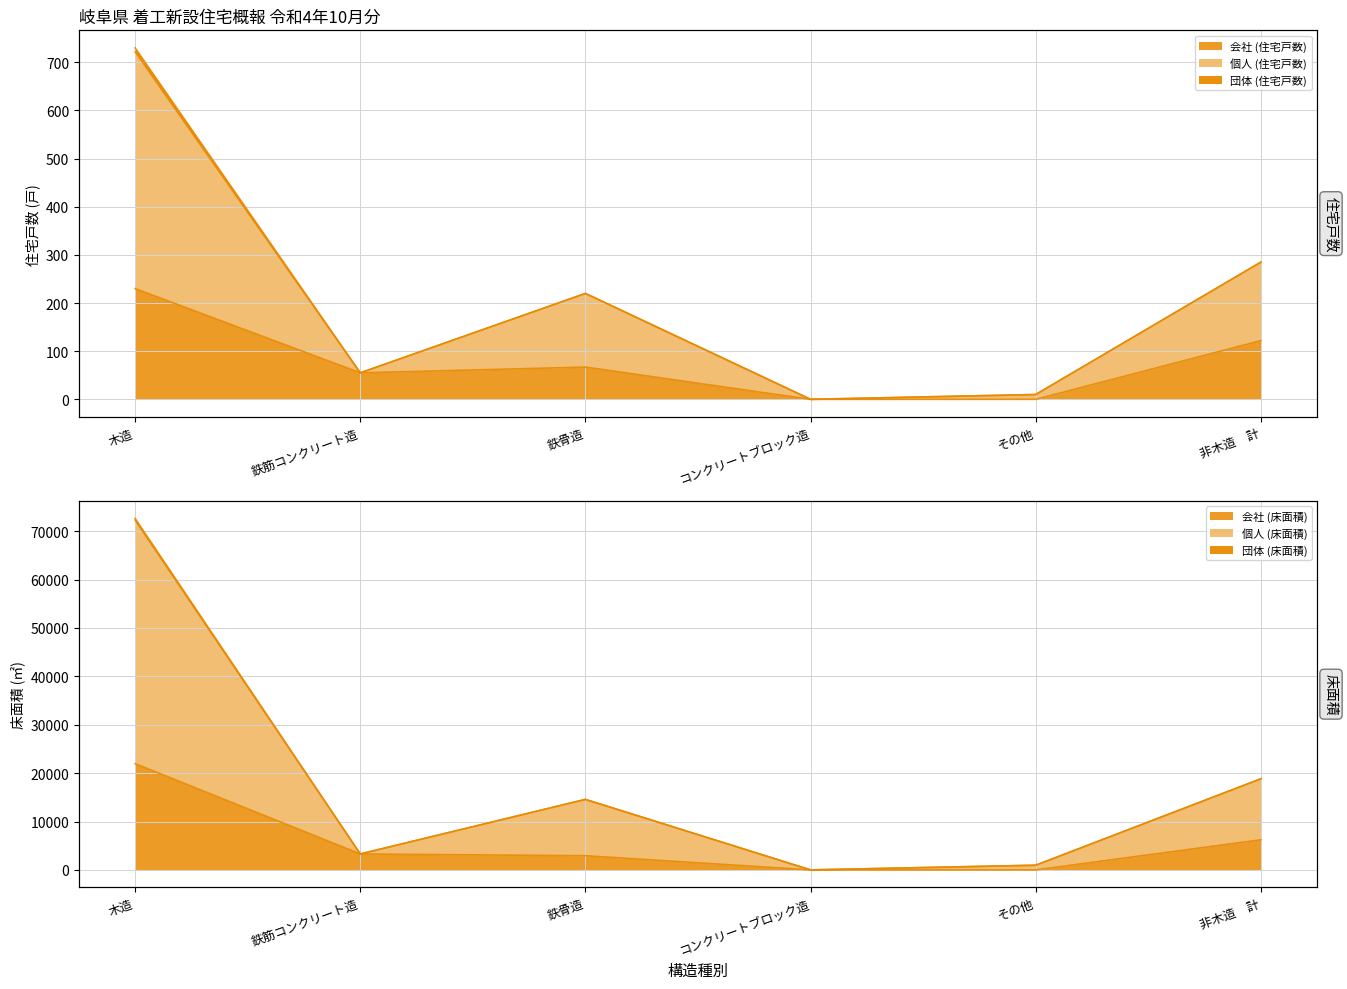

At 鉄骨造, list the series in order from largest to smallest.

個人 (住宅戸数), 会社 (住宅戸数)